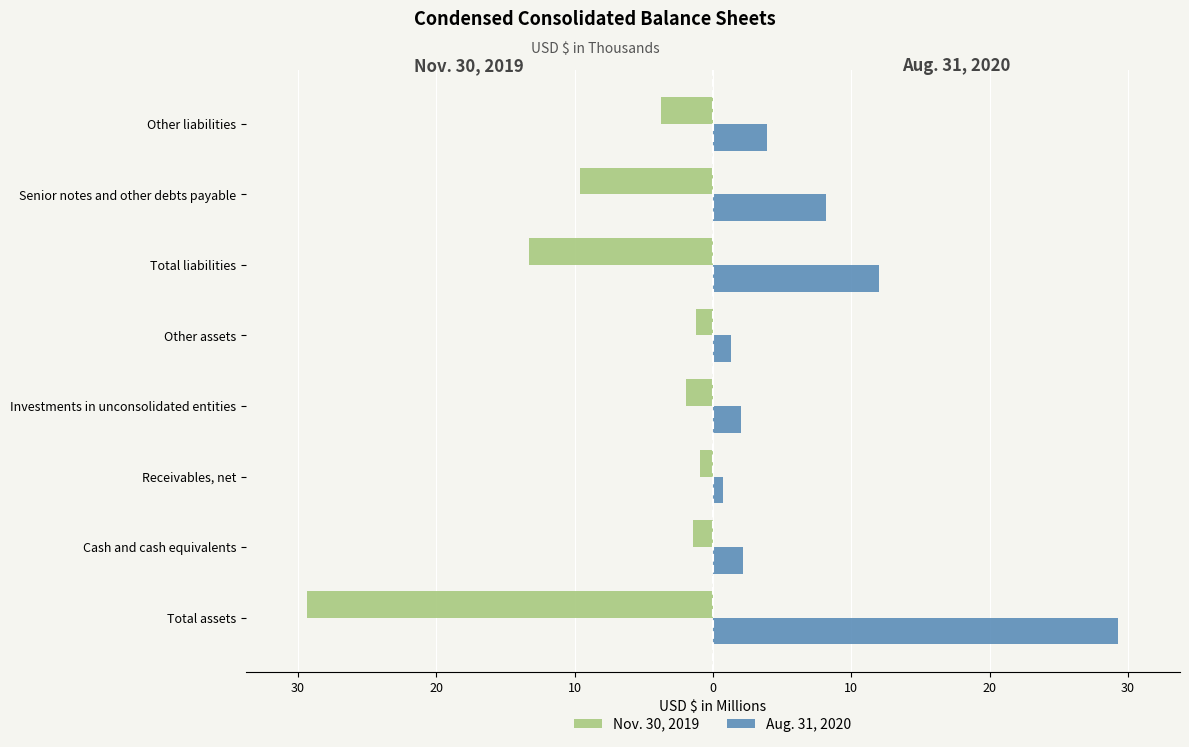

What are all the series names shown in the legend?

Nov. 30, 2019, Aug. 31, 2020